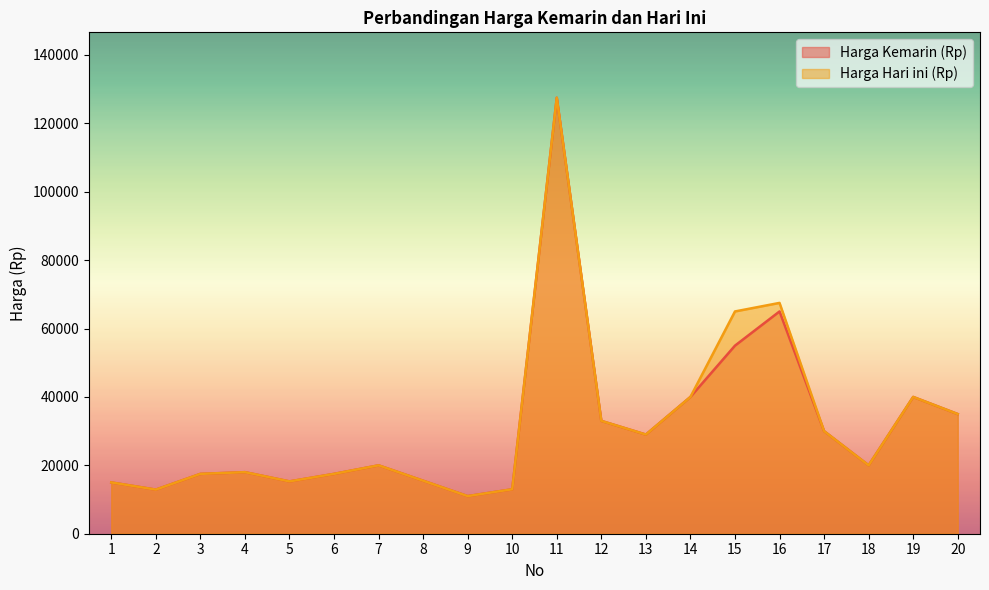

Where is the first local maximum for Harga Hari ini (Rp)?

4